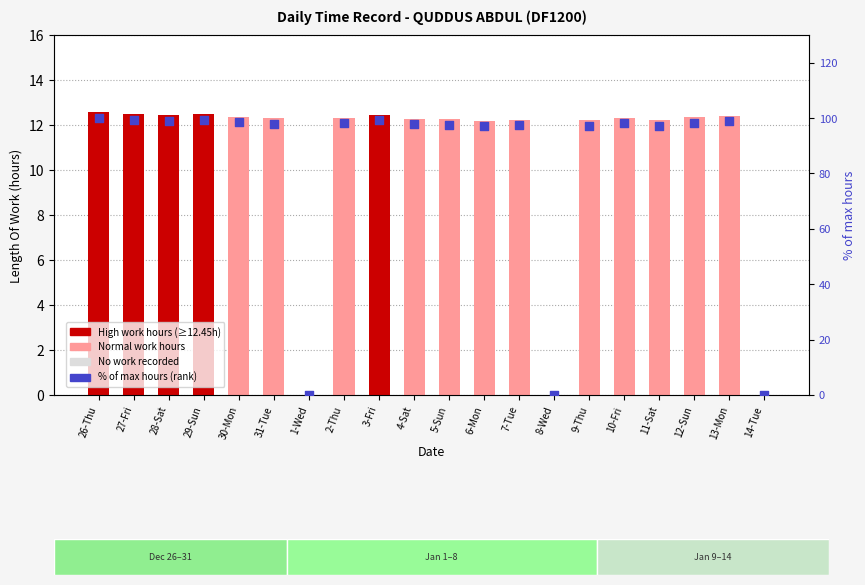

Which series contains the lowest Y value?

Low (Length Of Work)